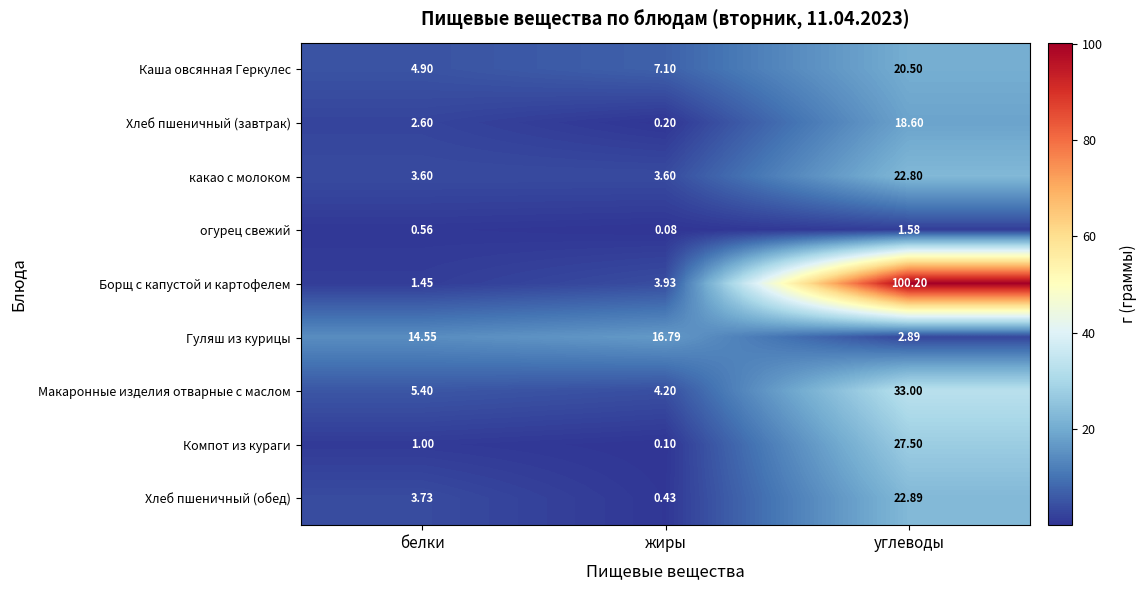

At which category is the sum across all series the highest?

углеводы